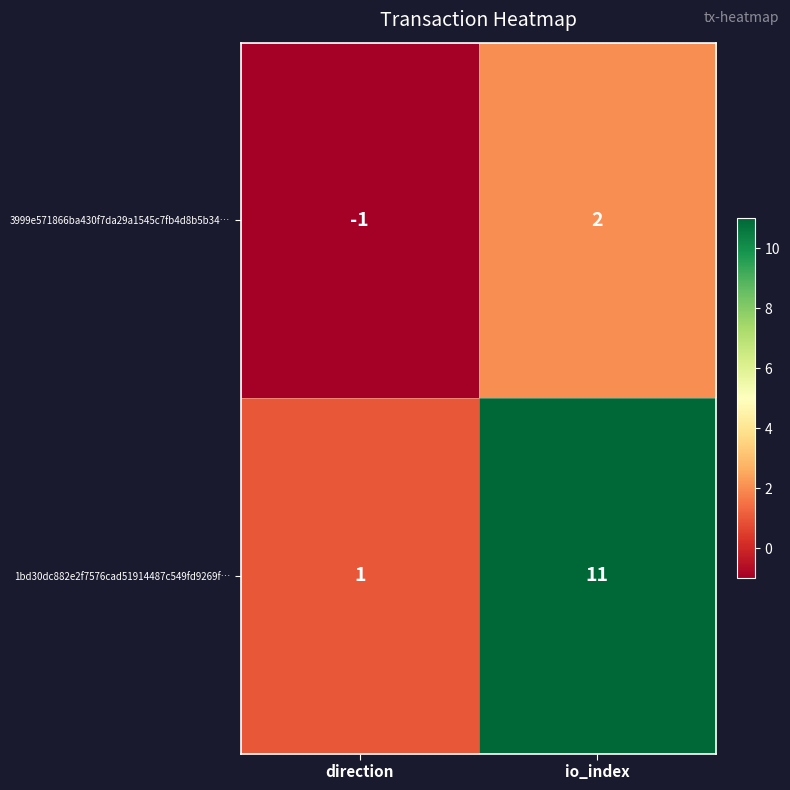

At which label is 3999e571866ba430f7da29a1545c7fb4d8b5b34… closest to 0?

direction